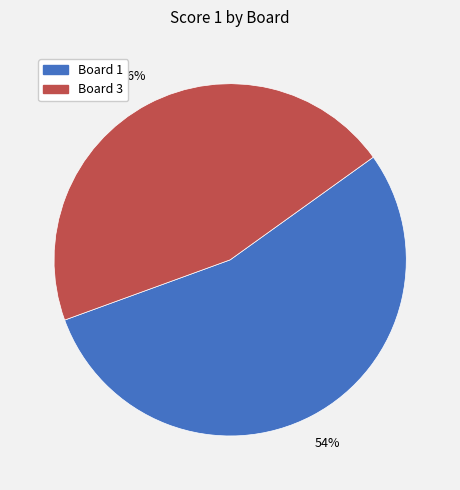

Which slice represents more than half of the pie?

Board 1